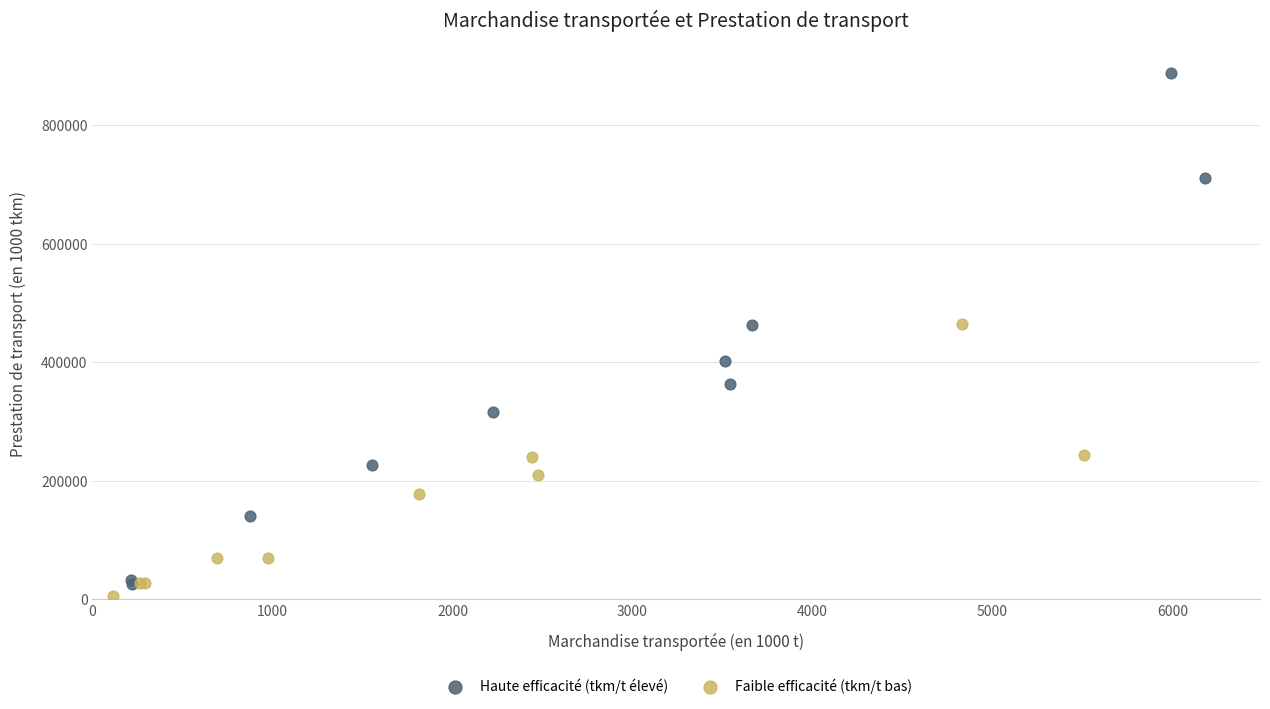

Which series has the widest spread of Y values?

Haute efficacité (tkm/t élevé)